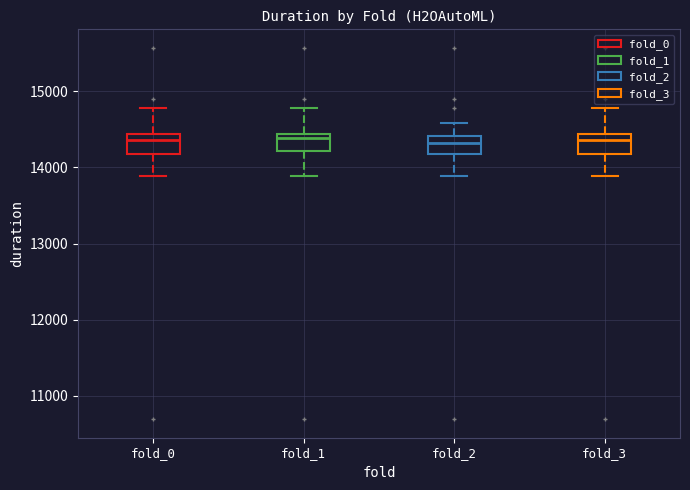

Where does the lower whisker of the box for fold_0 end on the y-axis? The values are not printed on the chart, so give them approximately, as read against the axis.

13900